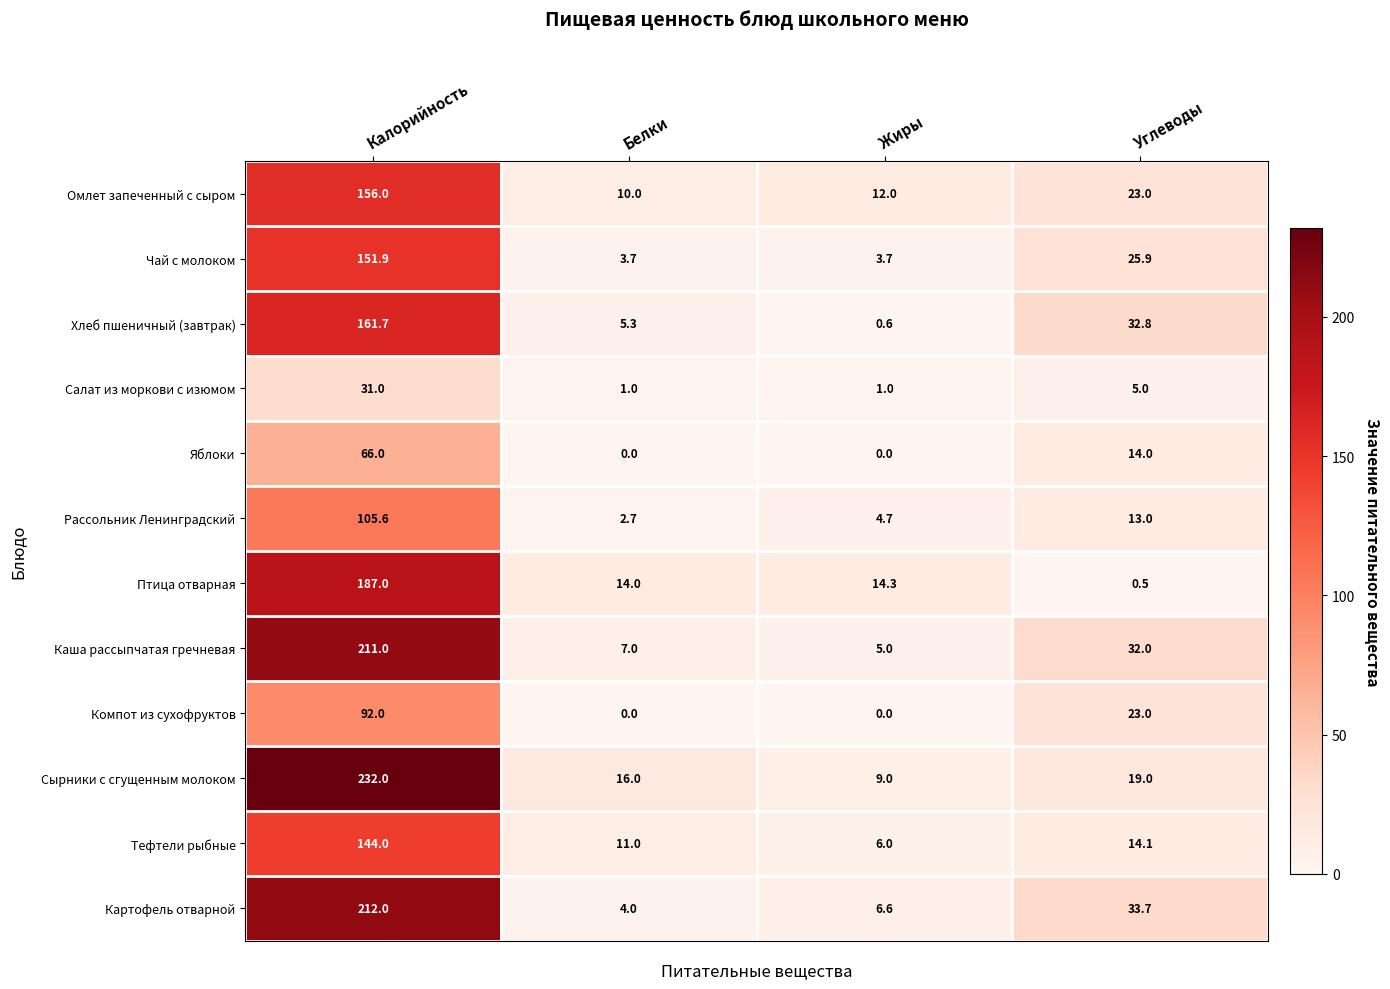

What is the maximum value shown in the chart?

232.0